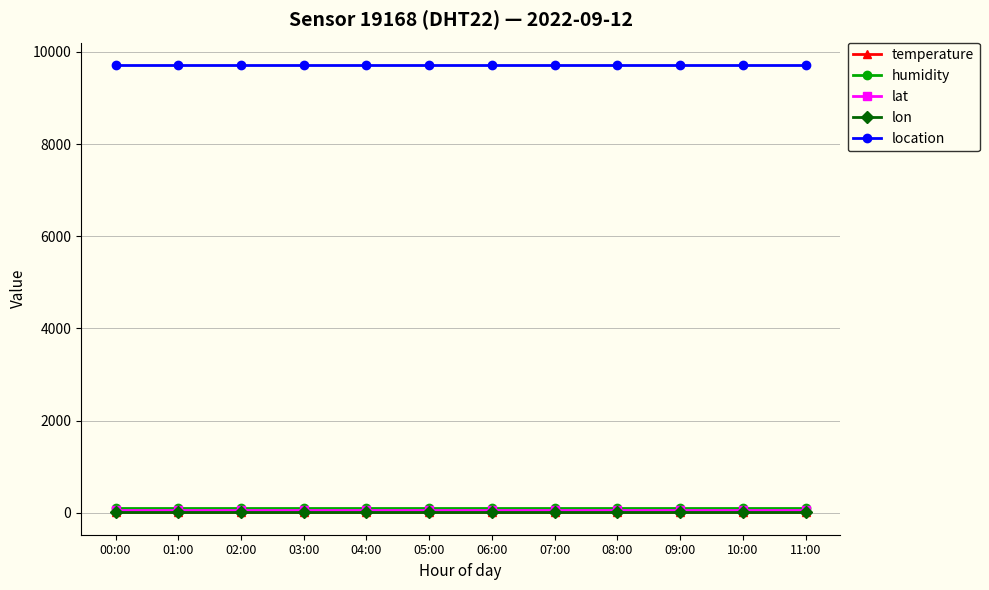

What is the value of the location point at the 6th from the left?

9716.0